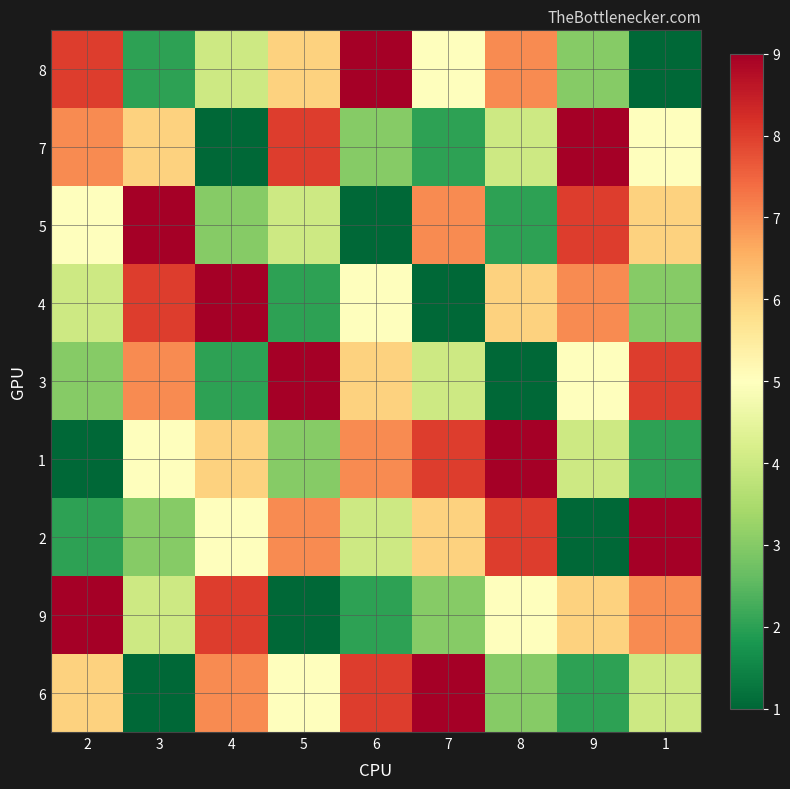

Reading right to left, extract all data points from this chart.

8: 1=1	9=3	8=7	7=5	6=9	5=6	4=4	3=2	2=8
7: 1=5	9=9	8=4	7=2	6=3	5=8	4=1	3=6	2=7
5: 1=6	9=8	8=2	7=7	6=1	5=4	4=3	3=9	2=5
4: 1=3	9=7	8=6	7=1	6=5	5=2	4=9	3=8	2=4
3: 1=8	9=5	8=1	7=4	6=6	5=9	4=2	3=7	2=3
1: 1=2	9=4	8=9	7=8	6=7	5=3	4=6	3=5	2=1
2: 1=9	9=1	8=8	7=6	6=4	5=7	4=5	3=3	2=2
9: 1=7	9=6	8=5	7=3	6=2	5=1	4=8	3=4	2=9
6: 1=4	9=2	8=3	7=9	6=8	5=5	4=7	3=1	2=6